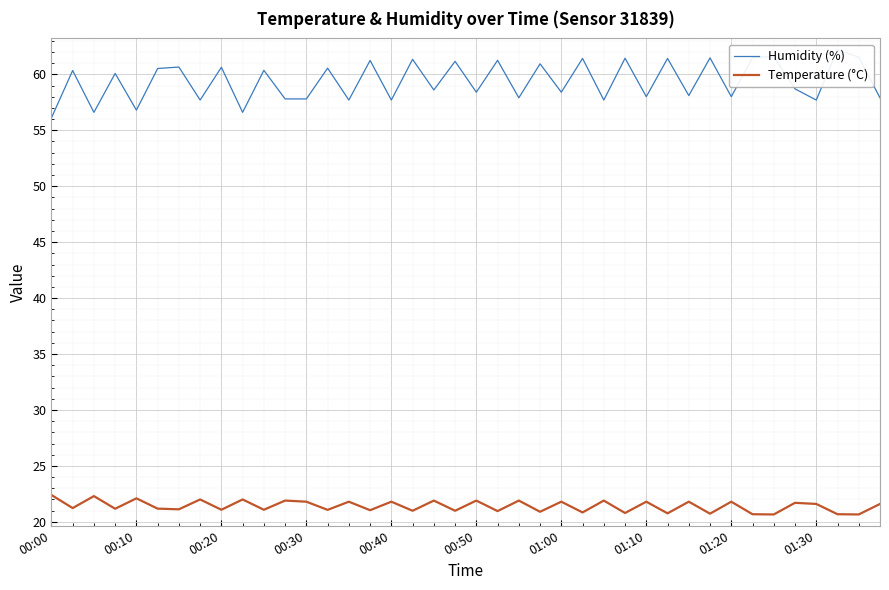

True or false: Temperature (°C) has more than 0 interior local peaks.

True